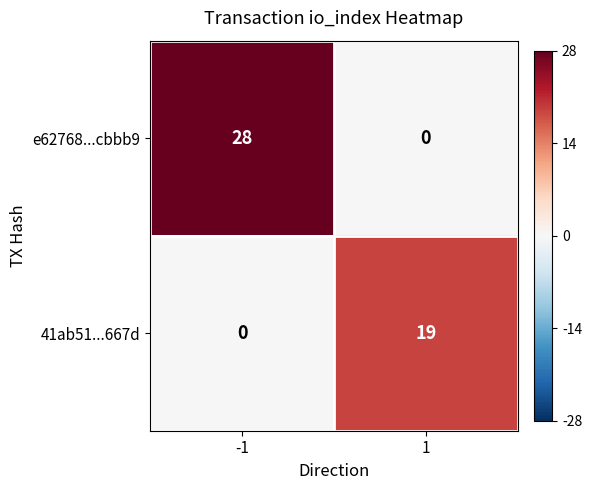

What is the average value of the e62768...cbbb9 series?

14